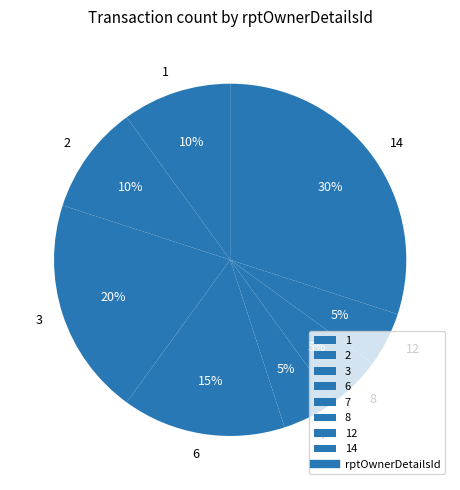

What is the largest slice in the pie chart?

14